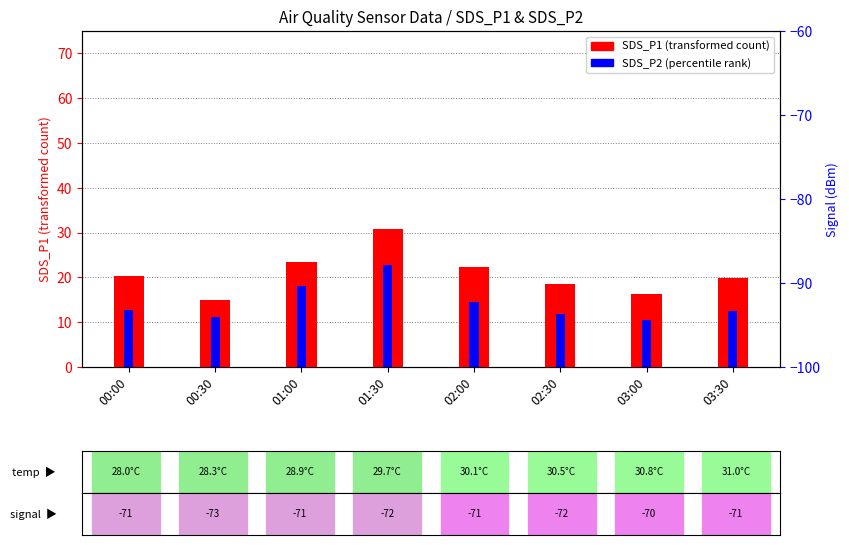

What is the difference between the second highest and minimum values in the SDS_P1 (transformed count) series?

8.6